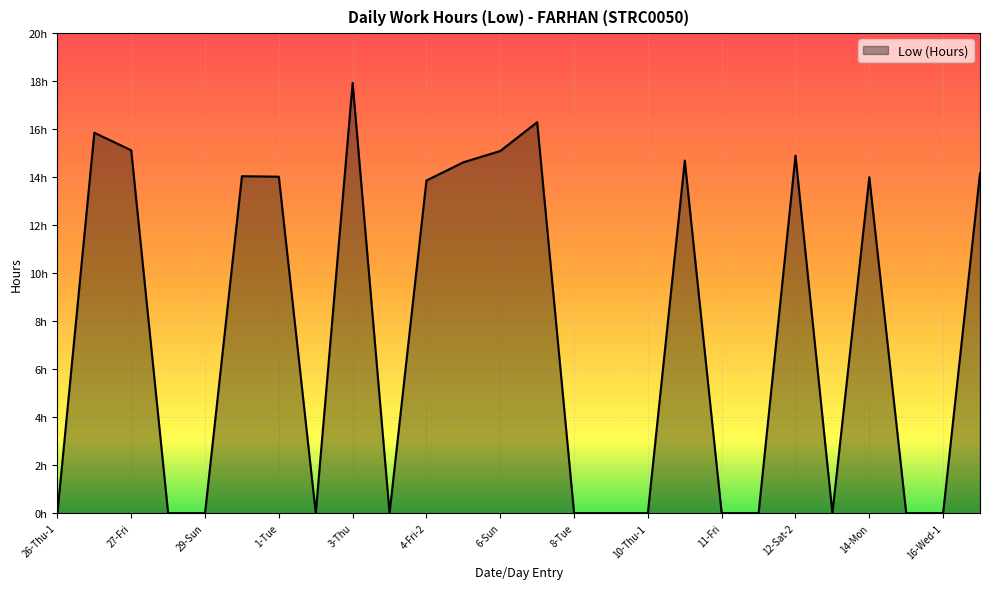

True or false: the data has more than 0 interior local peaks.

True